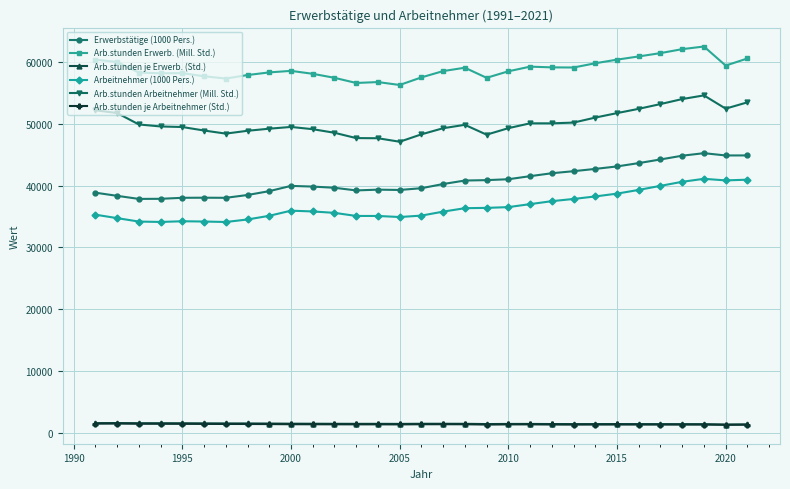

What is the maximum value for Arb.stunden Erwerb. (Mill. Std.)?

62539.2